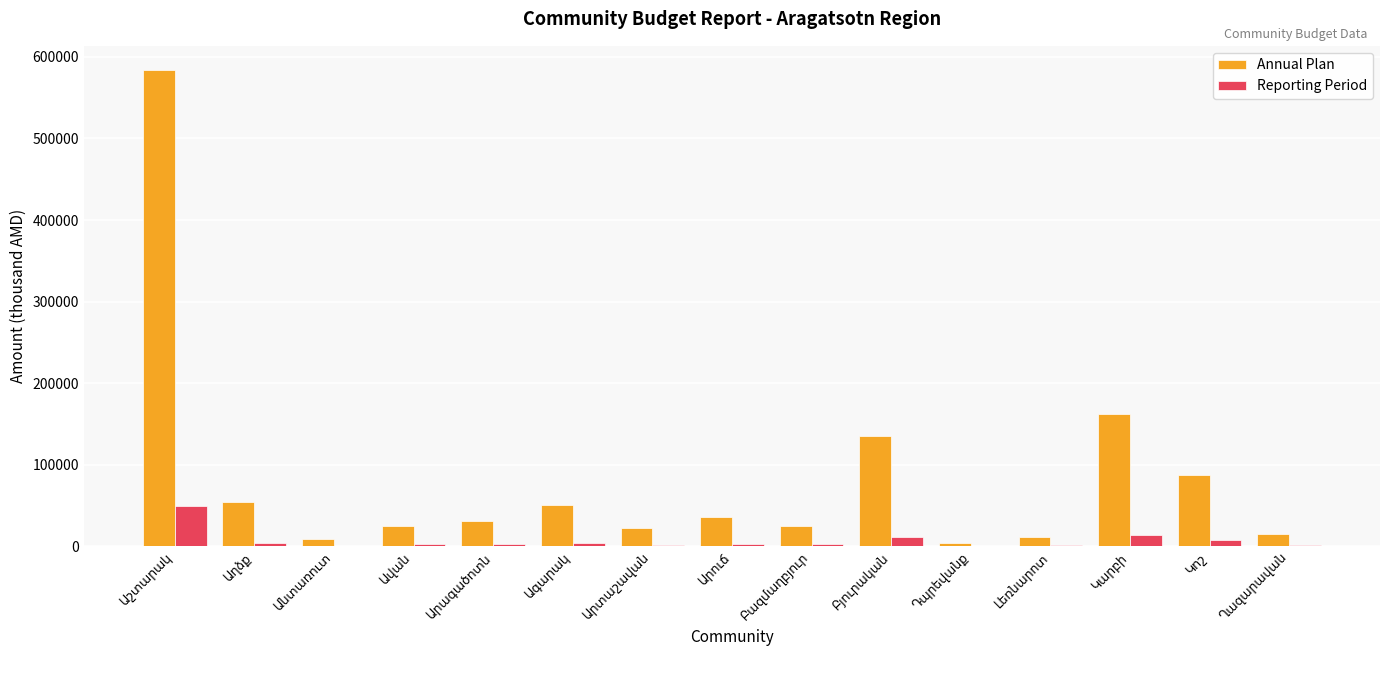

What is the highest value of the Annual Plan series?

584380.8